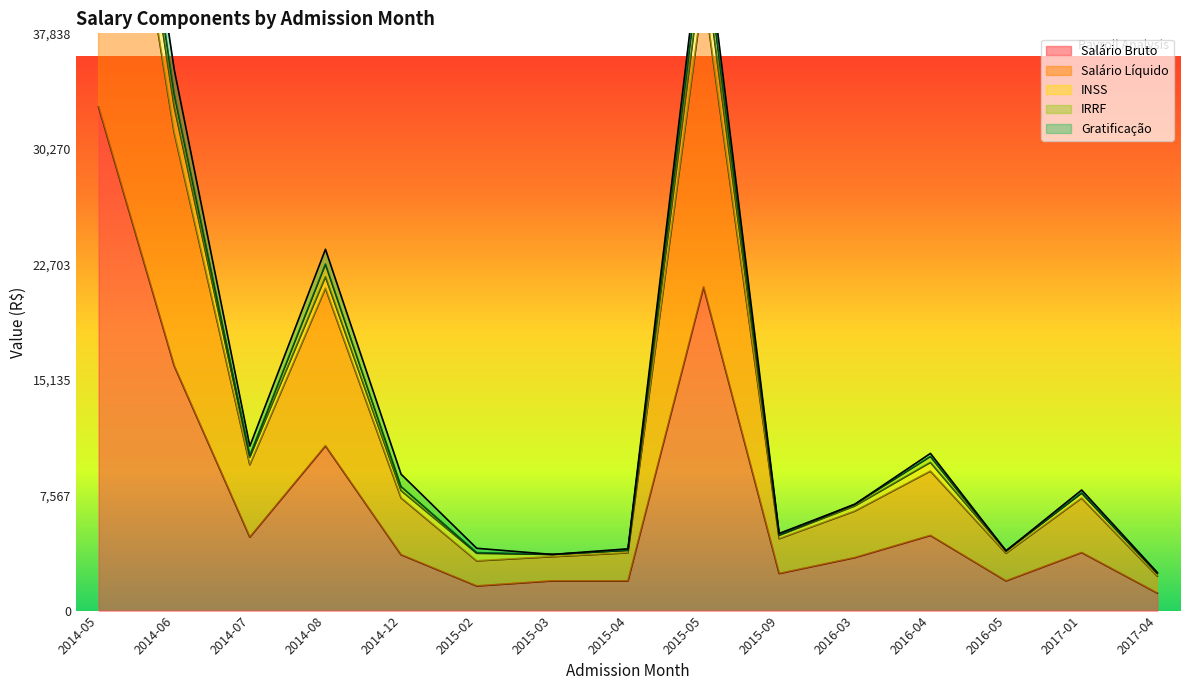

The value of INSS at 2016-03 is 6855.7. True or false?

True